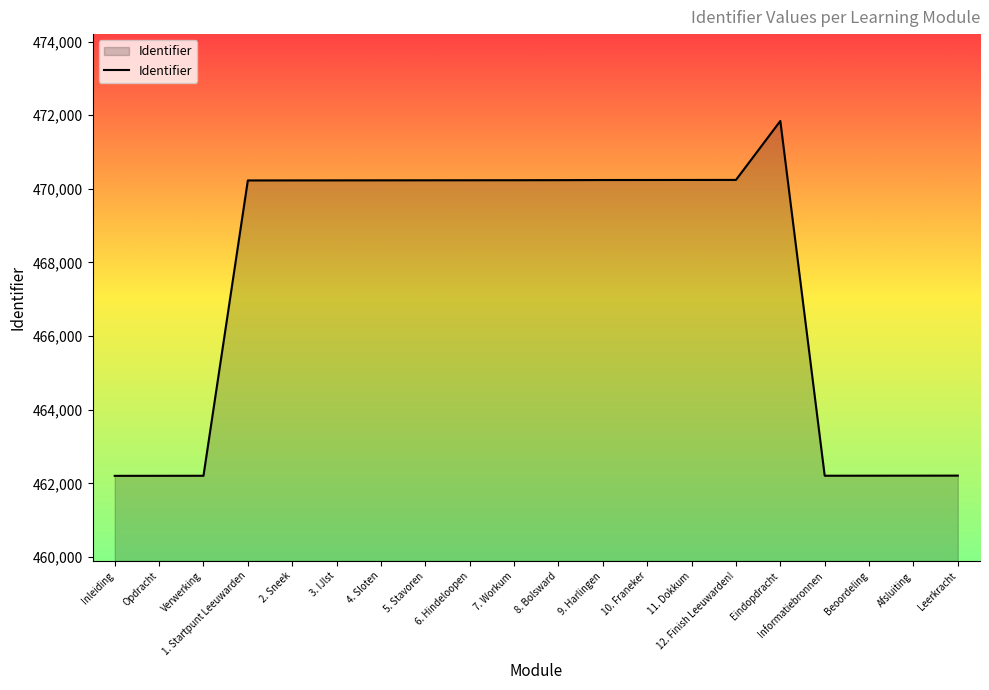

What is the difference between the maximum and minimum values?

9639